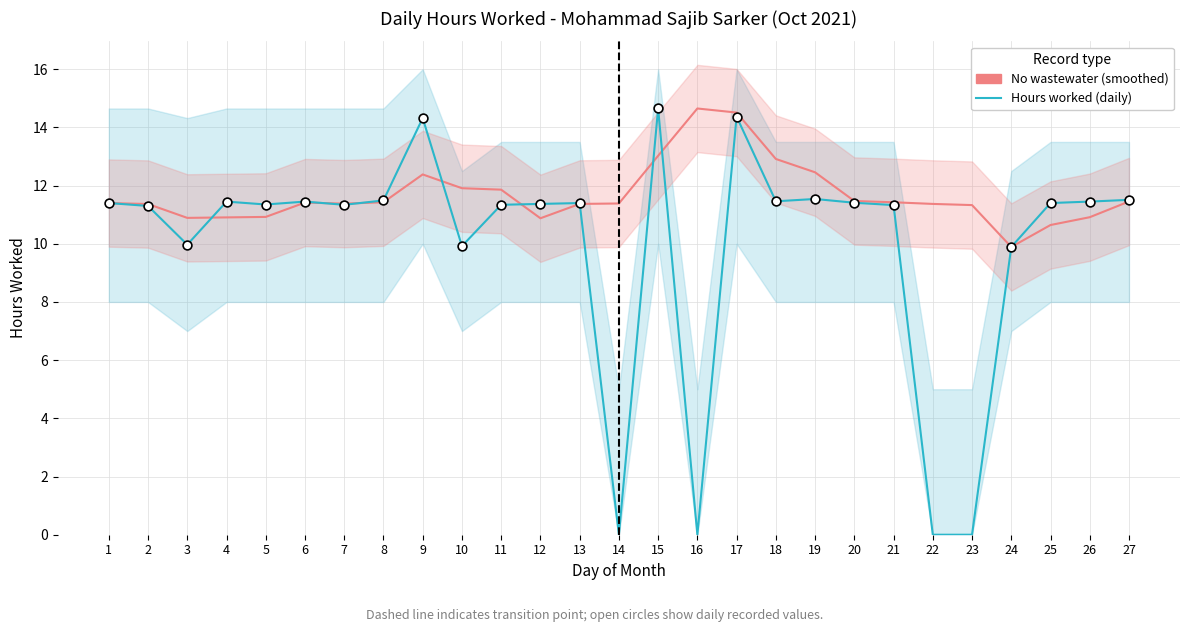

Which series contains the lowest Y value?

Hours worked (daily)